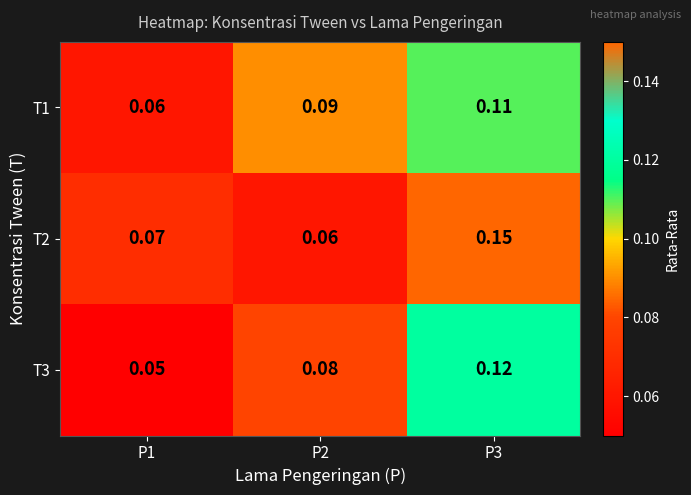

Is the value of T2 at P3 greater than the value of T3 at P1?

Yes